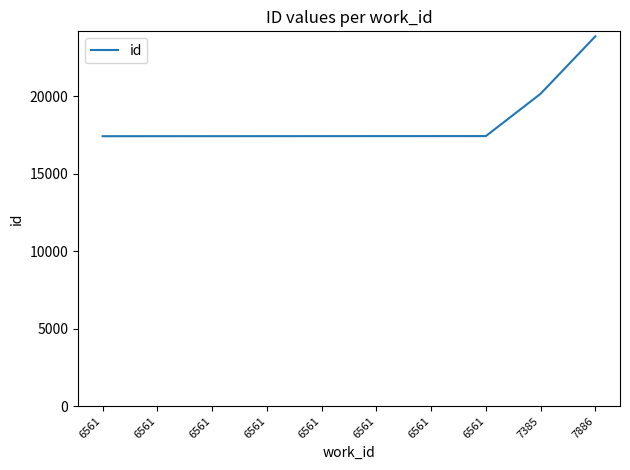

What is the change in value from 6561 to 6561?

+1